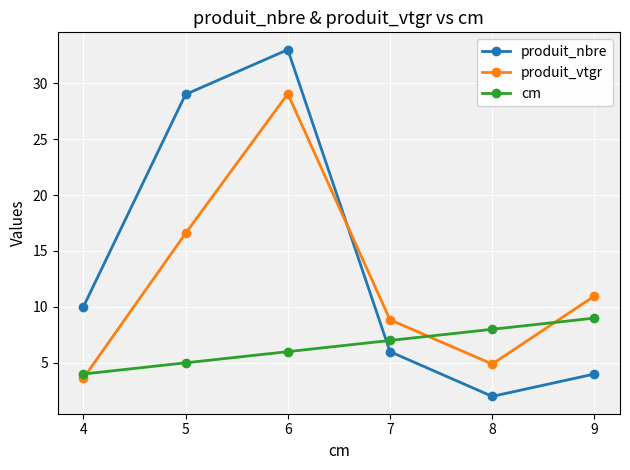

Is it true that produit_nbre equals 1.7 at 7?

False